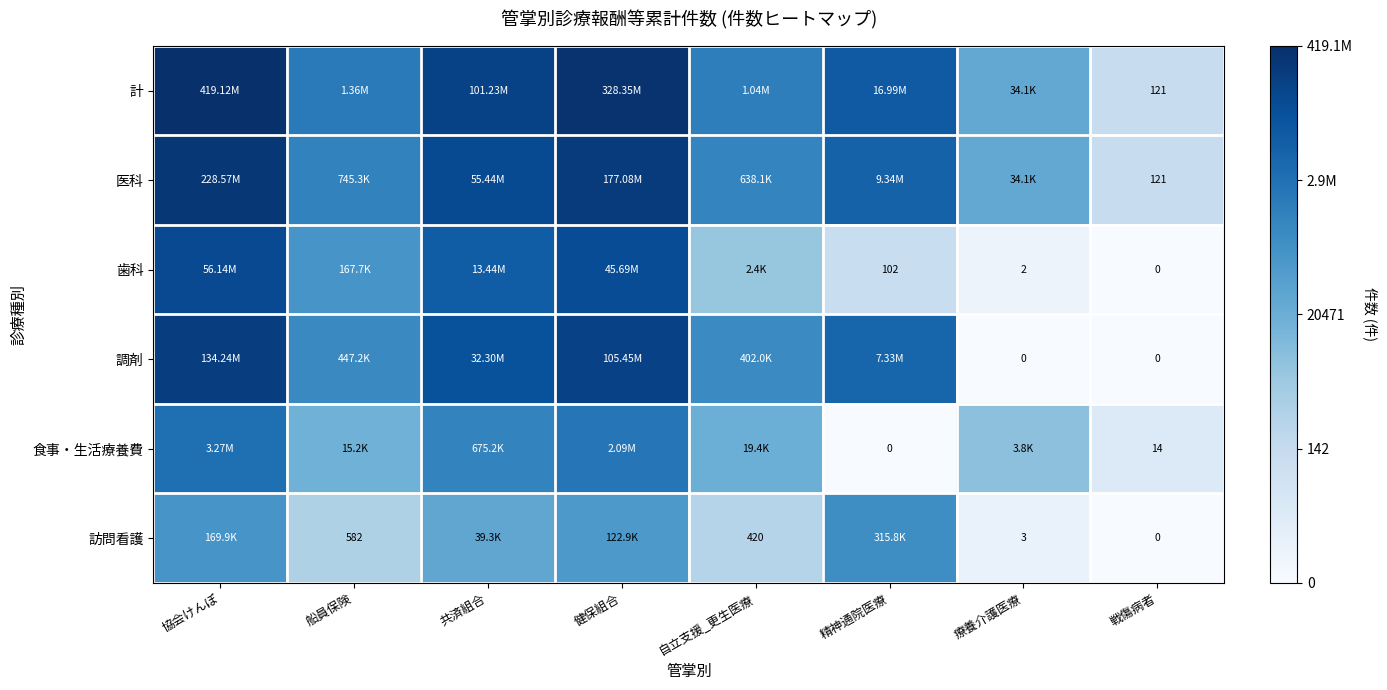

How many distinct data groups are displayed?

6